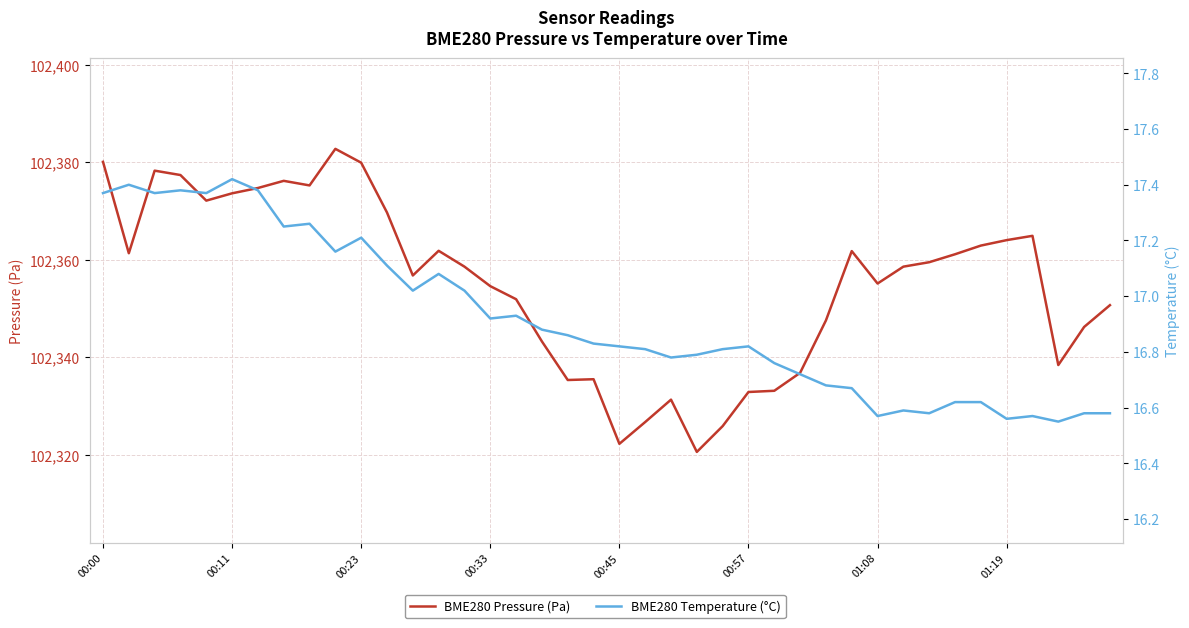

True or false: BME280 Temperature (°C) and BME280 Pressure (Pa) cross at least once.

False